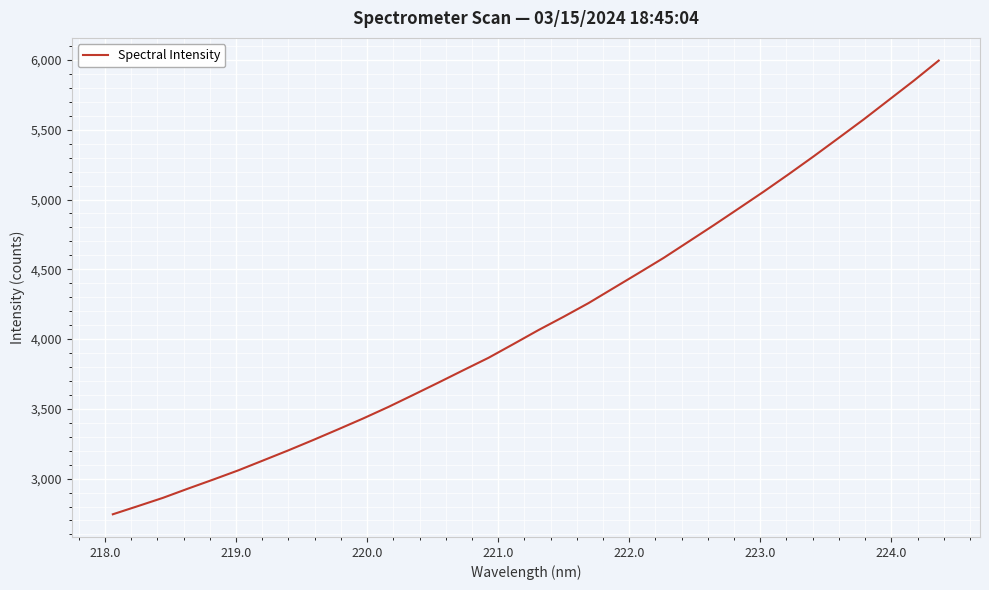

True or false: there are more than 2 points higher than both neighbors.

False